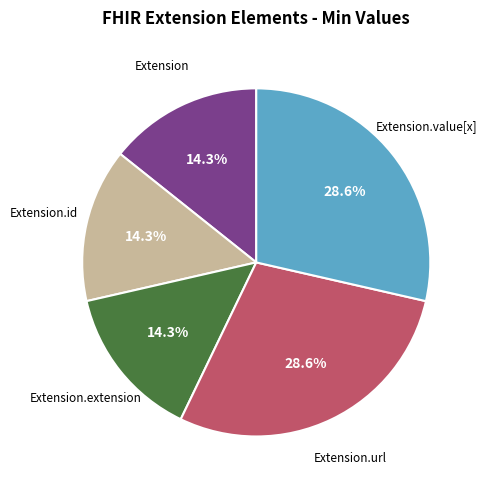

To the nearest percent, what is the difference between the largest and smallest slice percentages?

14%